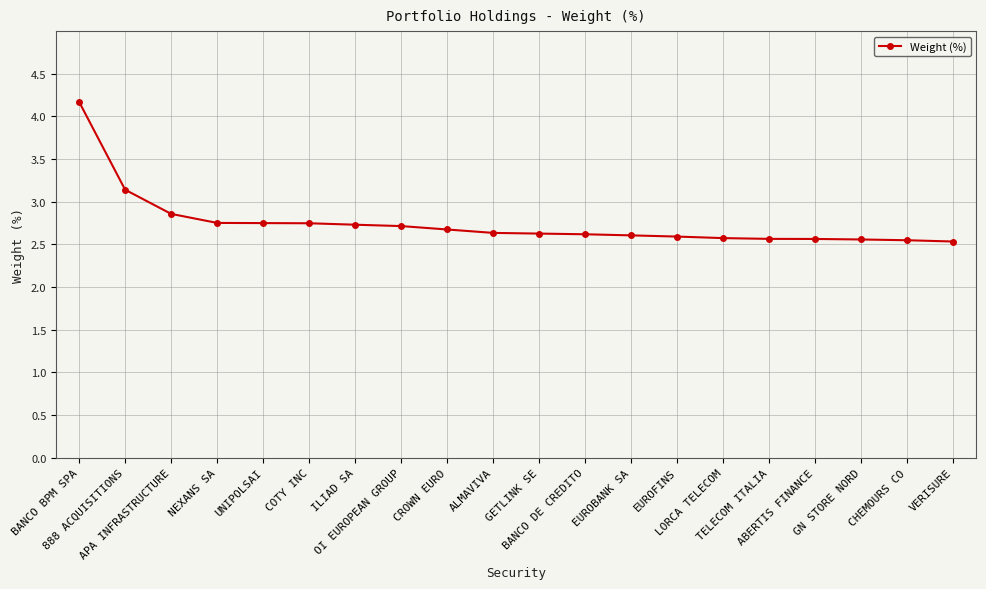

What is the label of the 16th point from the left?

TELECOM ITALIA